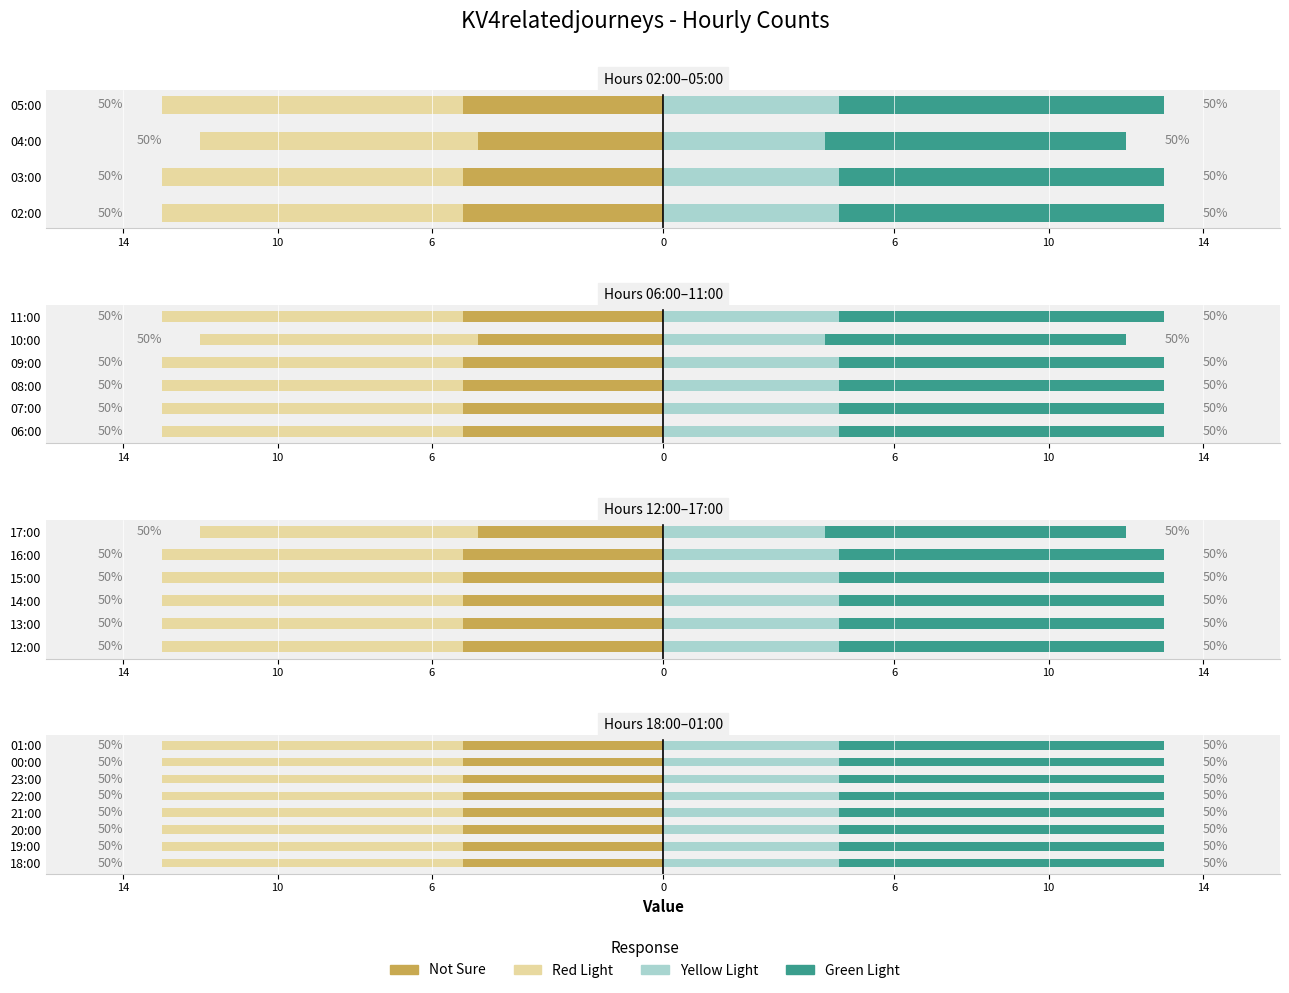

What is the difference between the maximum and minimum values?

2